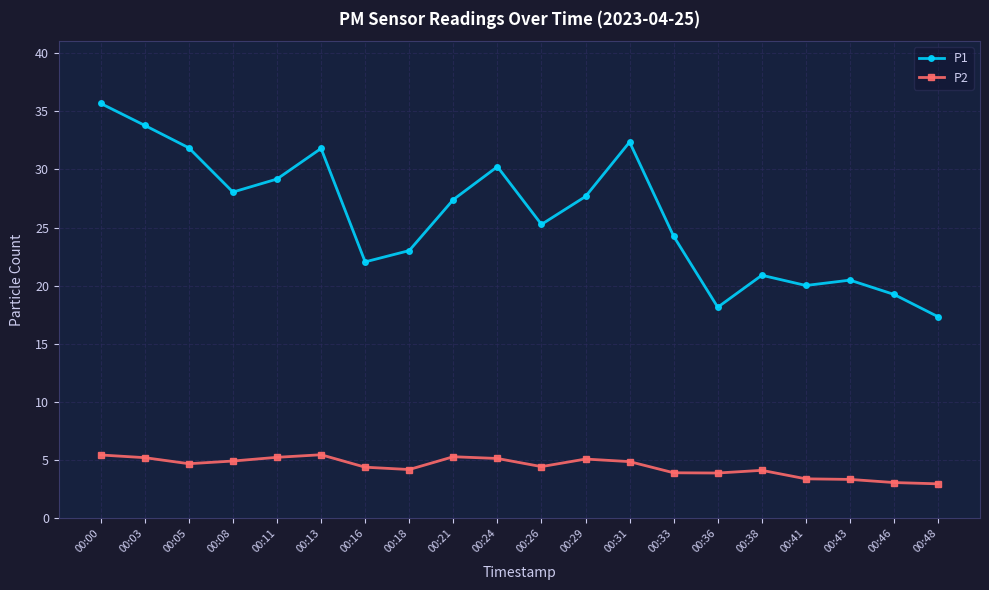

At which category does P1 reach its first local valley?

00:08